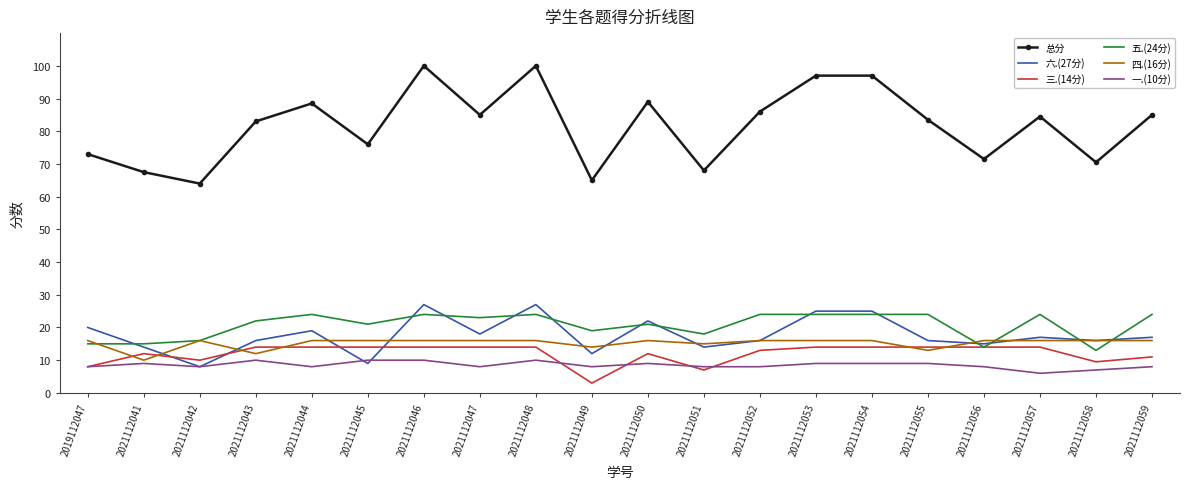

True or false: 一.(10分) and 四.(16分) intersect in this chart.

False